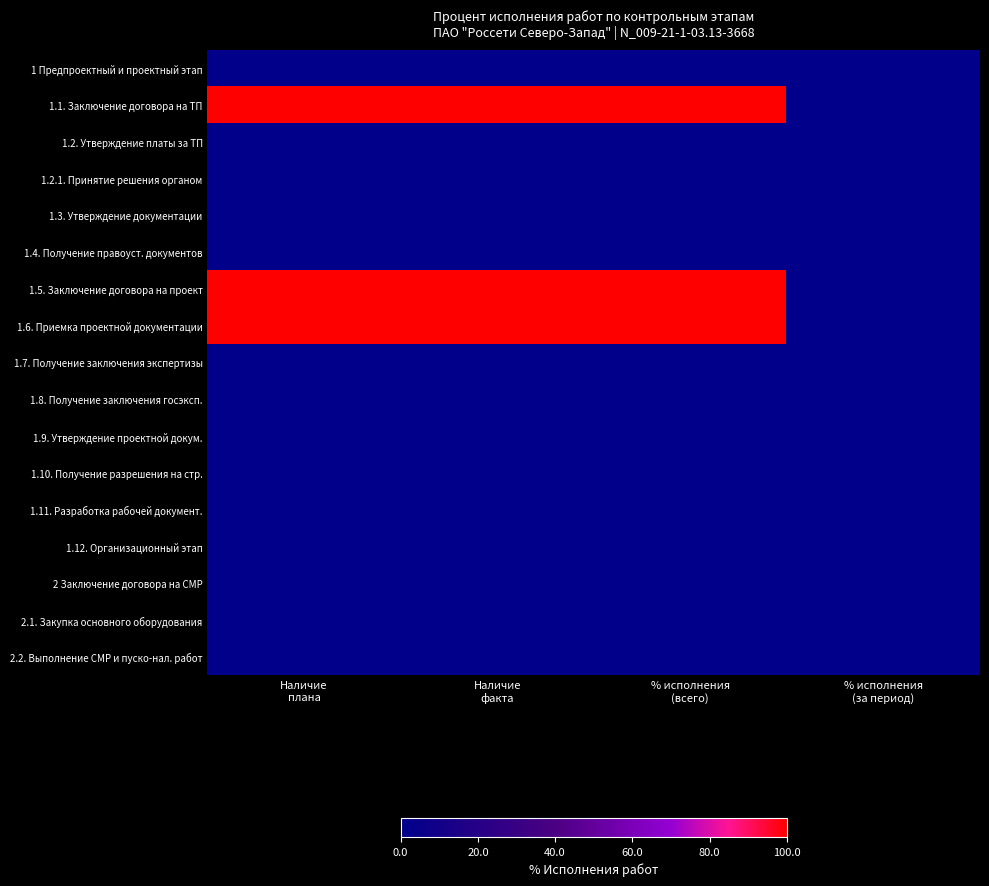

Reading left to right, list all the values displayed in this chart.

1 Предпроектный и проектный этап: Наличие
плана=0	Наличие
факта=0	% исполнения
(всего)=0	% исполнения
(за период)=0
1.1. Заключение договора на ТП: Наличие
плана=100	Наличие
факта=100	% исполнения
(всего)=100	% исполнения
(за период)=0
1.2. Утверждение платы за ТП: Наличие
плана=0	Наличие
факта=0	% исполнения
(всего)=0	% исполнения
(за период)=0
1.2.1. Принятие решения органом: Наличие
плана=0	Наличие
факта=0	% исполнения
(всего)=0	% исполнения
(за период)=0
1.3. Утверждение документации: Наличие
плана=0	Наличие
факта=0	% исполнения
(всего)=0	% исполнения
(за период)=0
1.4. Получение правоуст. документов: Наличие
плана=0	Наличие
факта=0	% исполнения
(всего)=0	% исполнения
(за период)=0
1.5. Заключение договора на проект: Наличие
плана=100	Наличие
факта=100	% исполнения
(всего)=100	% исполнения
(за период)=0
1.6. Приемка проектной документации: Наличие
плана=100	Наличие
факта=100	% исполнения
(всего)=100	% исполнения
(за период)=0
1.7. Получение заключения экспертизы: Наличие
плана=0	Наличие
факта=0	% исполнения
(всего)=0	% исполнения
(за период)=0
1.8. Получение заключения госэксп.: Наличие
плана=0	Наличие
факта=0	% исполнения
(всего)=0	% исполнения
(за период)=0
1.9. Утверждение проектной докум.: Наличие
плана=0	Наличие
факта=0	% исполнения
(всего)=0	% исполнения
(за период)=0
1.10. Получение разрешения на стр.: Наличие
плана=0	Наличие
факта=0	% исполнения
(всего)=0	% исполнения
(за период)=0
1.11. Разработка рабочей документ.: Наличие
плана=0	Наличие
факта=0	% исполнения
(всего)=0	% исполнения
(за период)=0
1.12. Организационный этап: Наличие
плана=0	Наличие
факта=0	% исполнения
(всего)=0	% исполнения
(за период)=0
2 Заключение договора на СМР: Наличие
плана=0	Наличие
факта=0	% исполнения
(всего)=0	% исполнения
(за период)=0
2.1. Закупка основного оборудования: Наличие
плана=0	Наличие
факта=0	% исполнения
(всего)=0	% исполнения
(за период)=0
2.2. Выполнение СМР и пуско-нал. работ: Наличие
плана=0	Наличие
факта=0	% исполнения
(всего)=0	% исполнения
(за период)=0